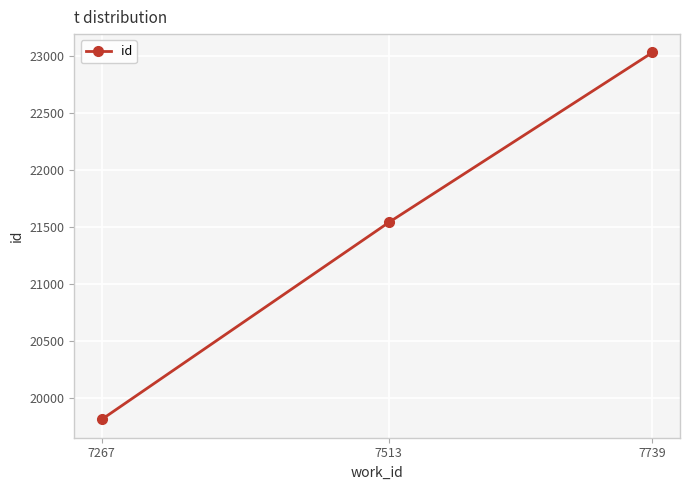

Reading left to right, extract all data points from this chart.

7267=19810	7513=21540	7739=23033